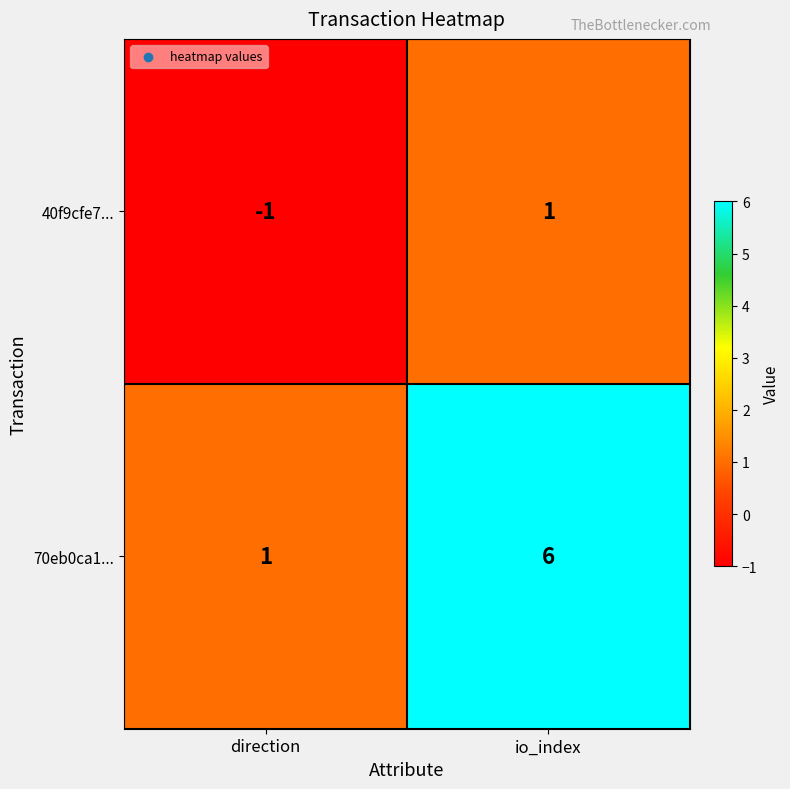

How many values in 40f9cfe7... are above zero?

1